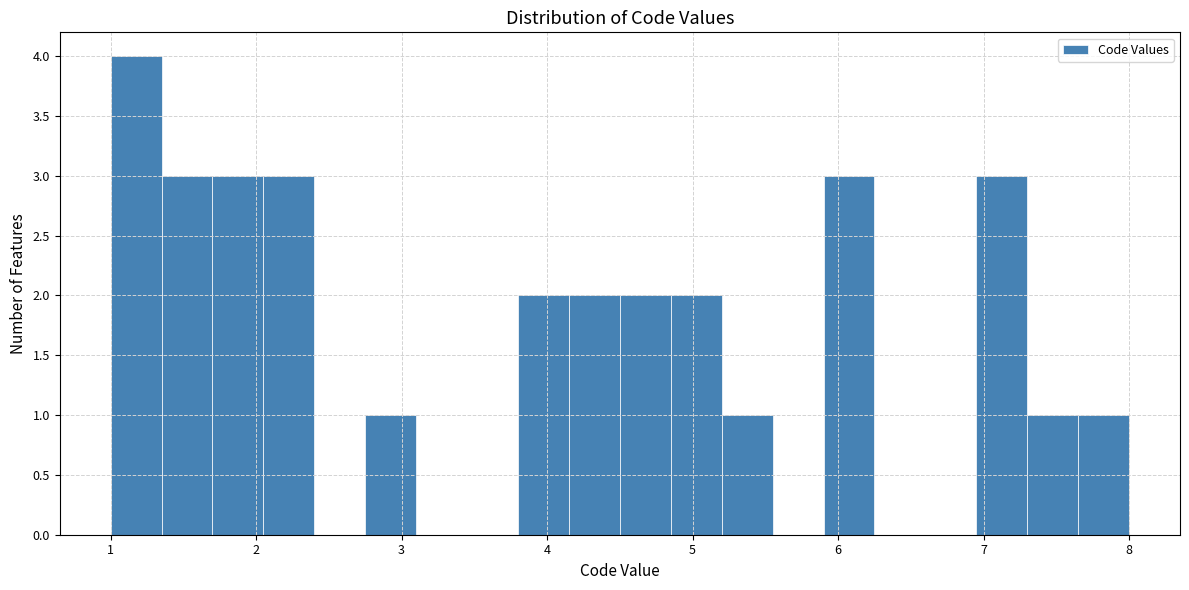

Around what value on the x-axis is the tallest bar? Give the approximate position of its centre, as read against the axis.

1.2